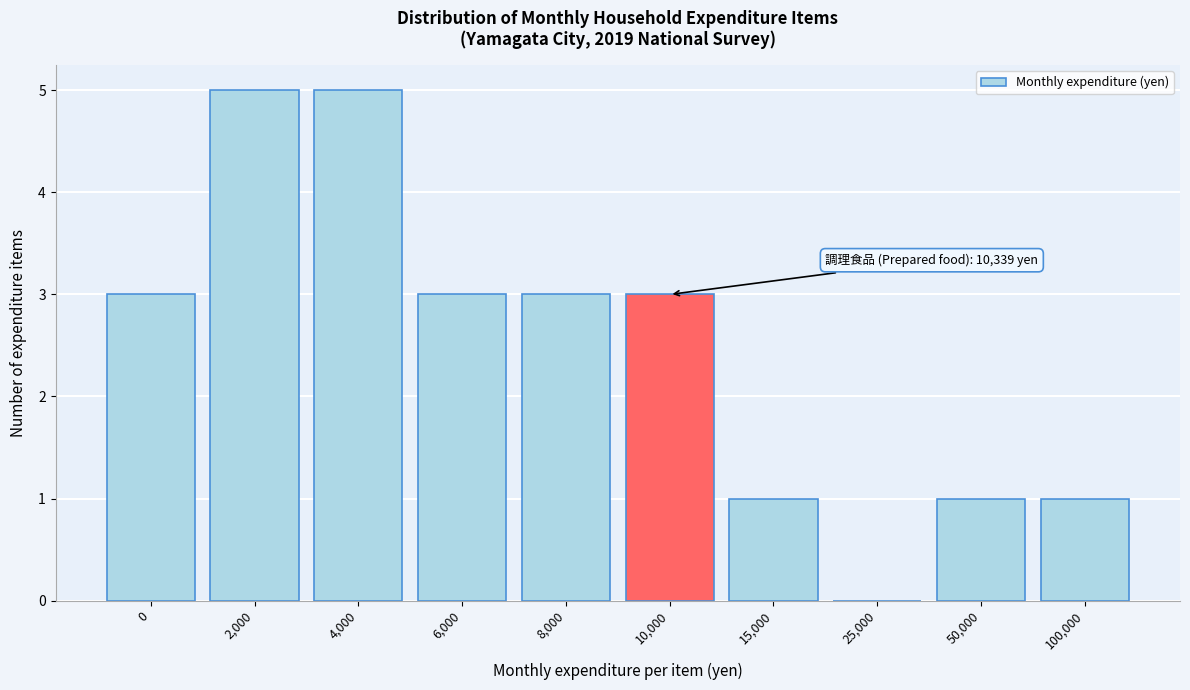

Reading left to right, transcribe all the data shown in this chart.

0=3	2,000=5	4,000=5	6,000=3	8,000=3	10,000=3	15,000=1	25,000=0	50,000=1	100,000=1